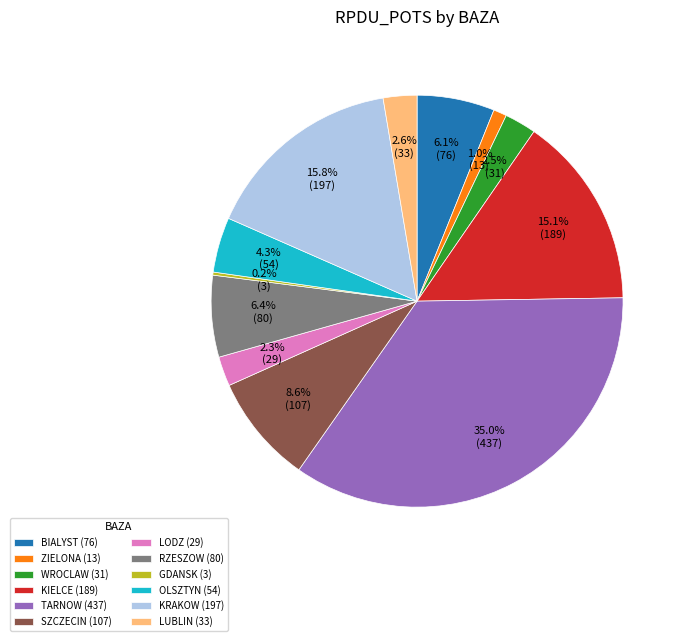

Between KRAKOW and LODZ, which is larger?

KRAKOW